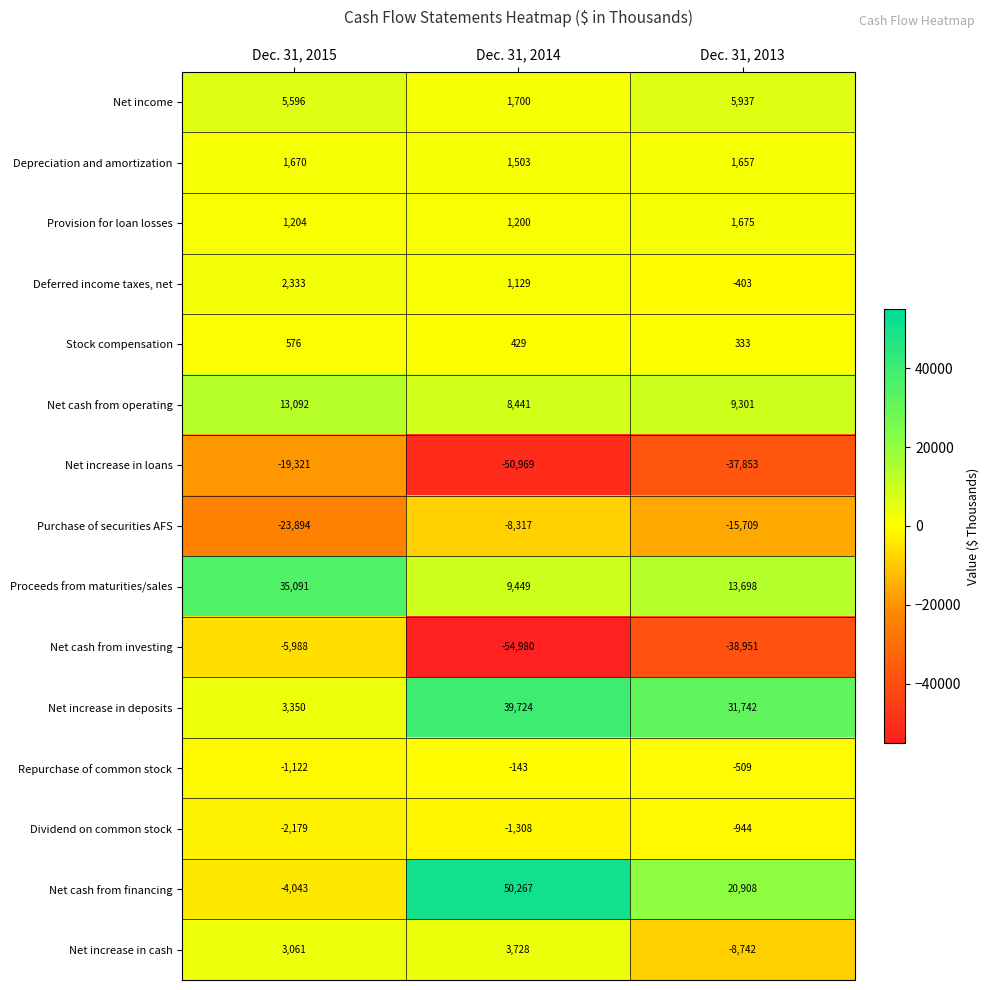

At which label does Provision for loan losses reach its minimum?

Dec. 31, 2014